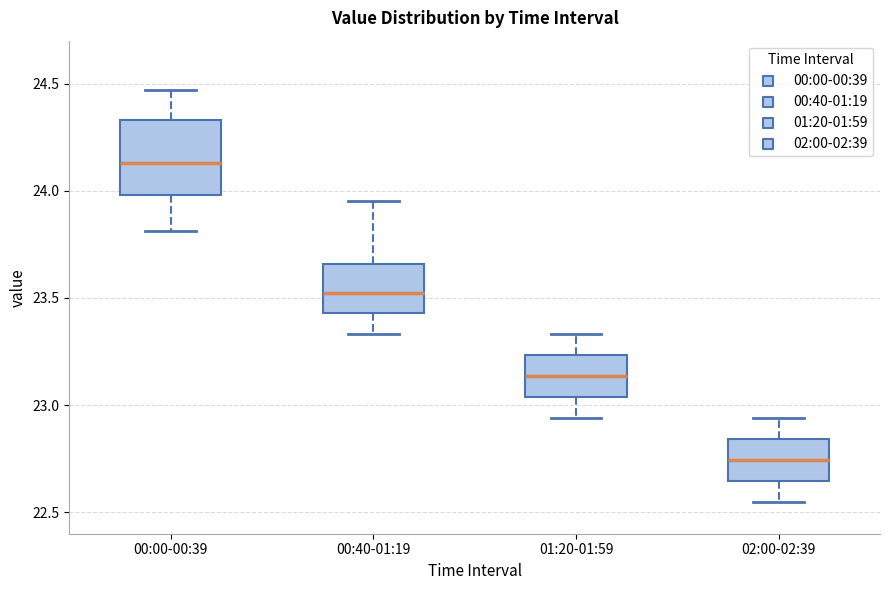

Where does the median line of the box for 02:00-02:39 sit on the y-axis? The values are not printed on the chart, so give them approximately, as read against the axis.

22.75